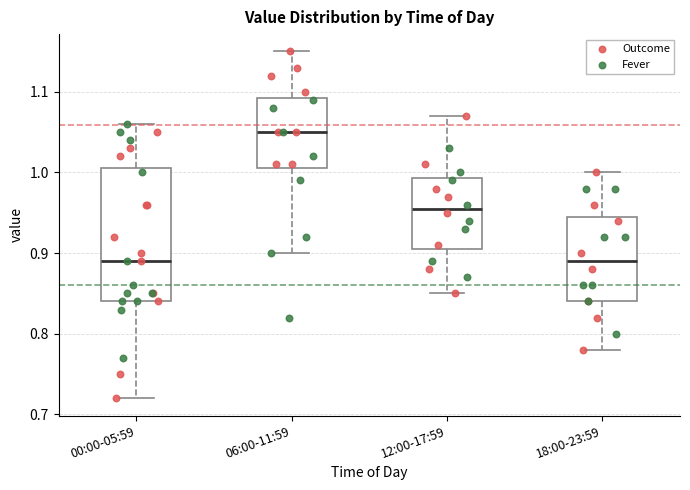

Where does the lower whisker of the box for 06:00-11:59 end on the y-axis? The values are not printed on the chart, so give them approximately, as read against the axis.

0.90